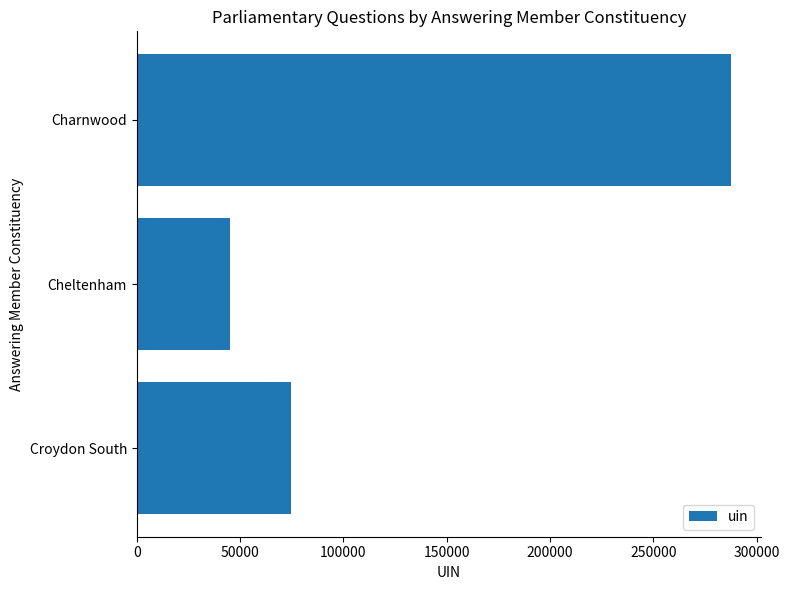

Count the number of values greater than 74510.

1